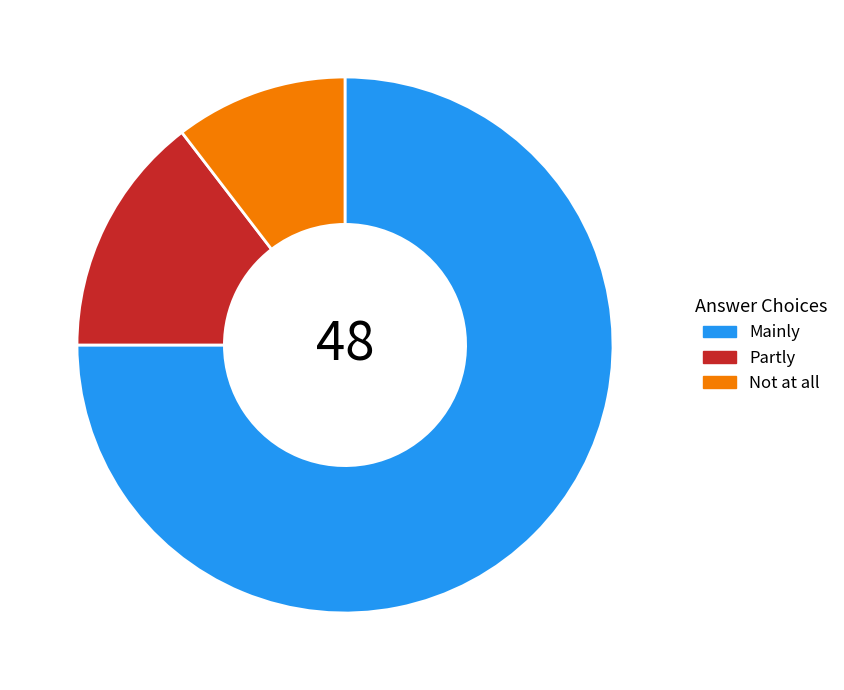

Between Mainly and Not at all, which is larger?

Mainly